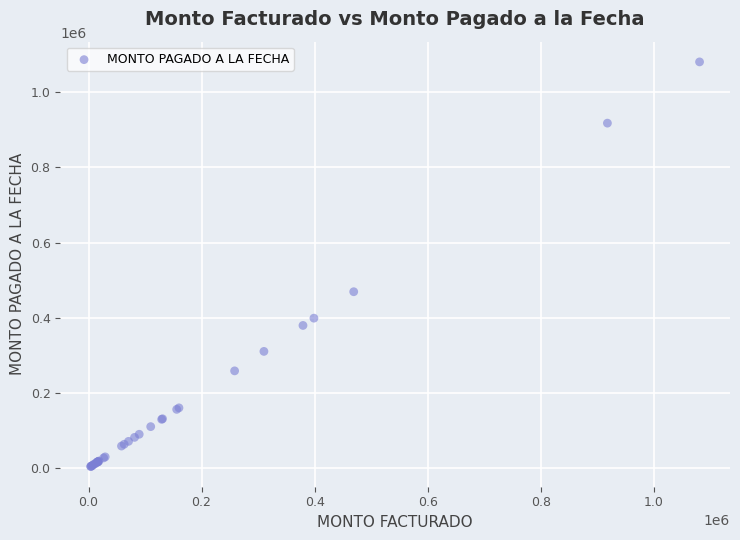

What Y value in the scatter plot is closest to 542489?

469200.0